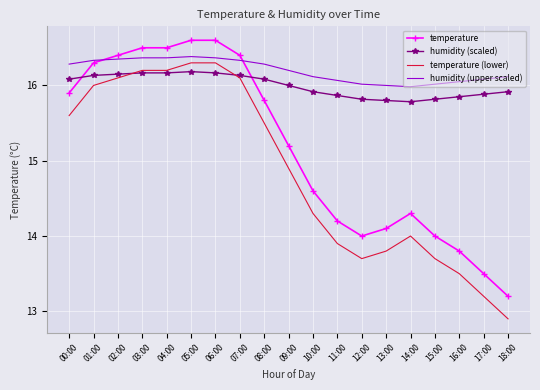

What position from the left is 18:00?

19